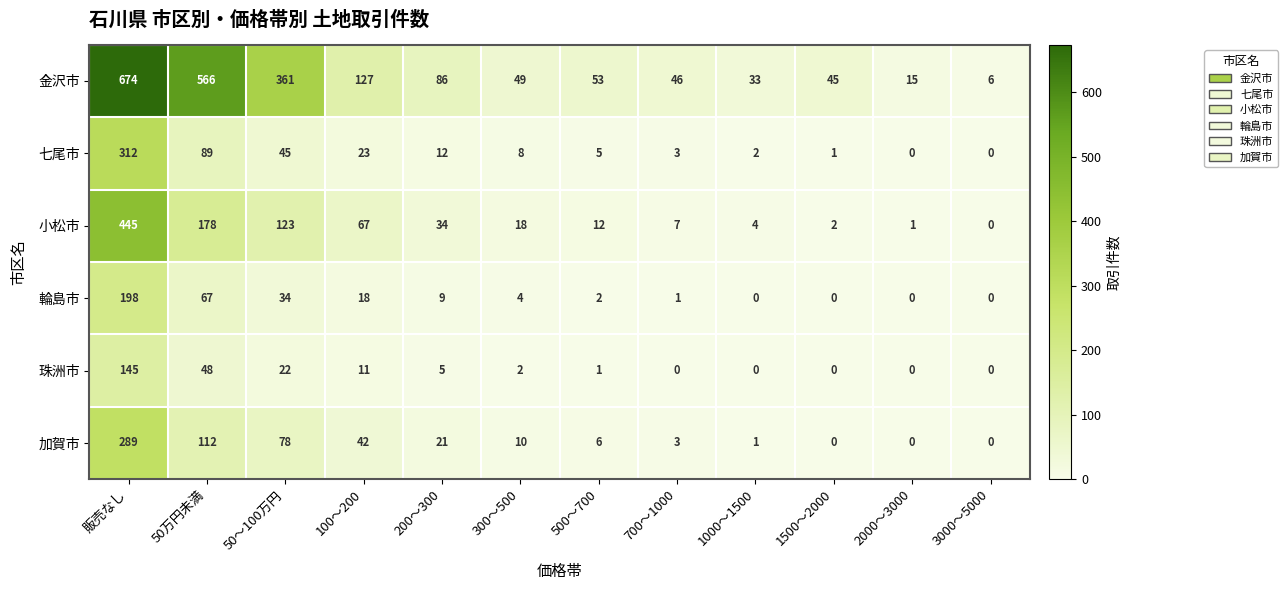

What is the maximum value shown in the chart?

674